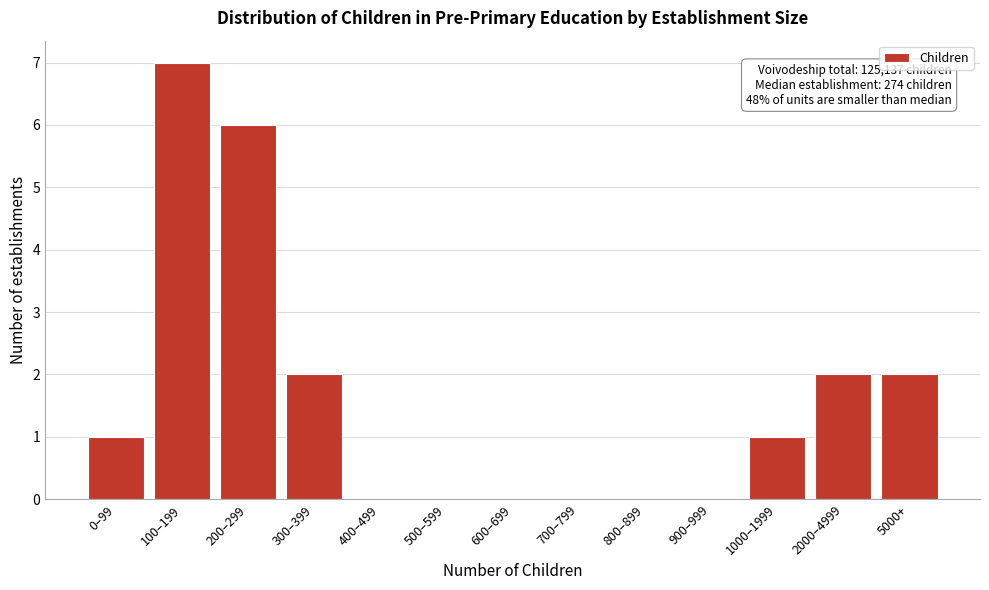

Reading left to right, transcribe all the data shown in this chart.

0–99=1	100–199=7	200–299=6	300–399=2	400–499=0	500–599=0	600–699=0	700–799=0	800–899=0	900–999=0	1000–1999=1	2000–4999=2	5000+=2